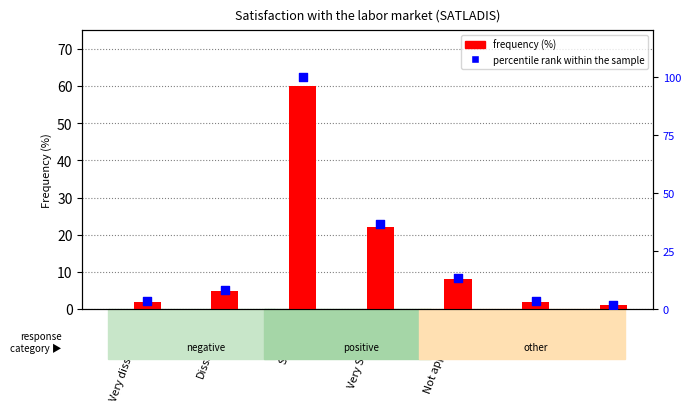

Which series has the widest spread of Y values?

percentile rank within the sample